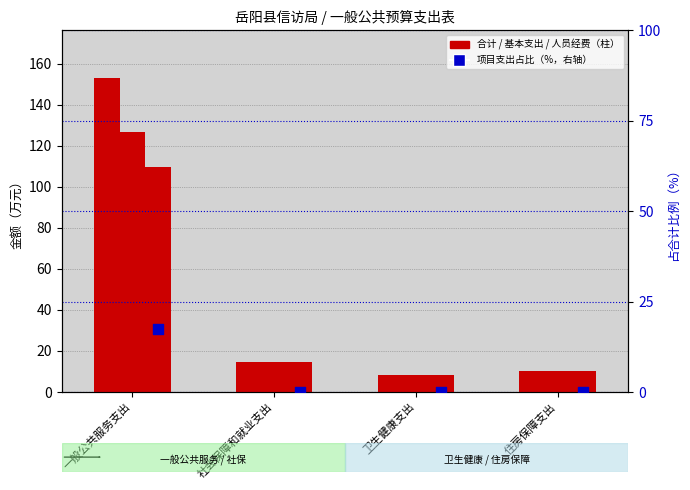

Is the value of 人员经费 at 住房保障支出 greater than the value of 基本支出小计 at 社会保障和就业支出?

No